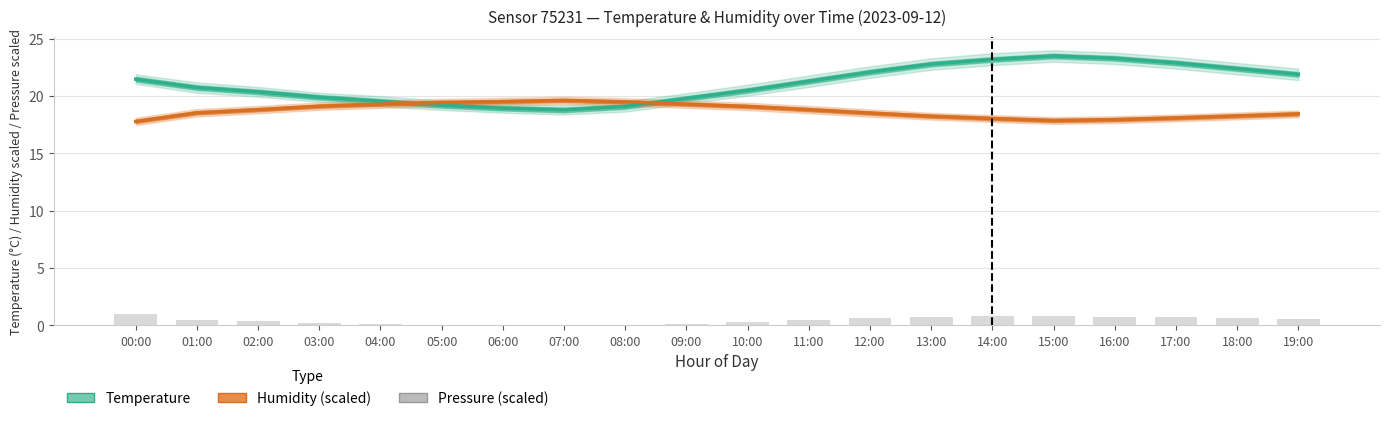

Rank the series by their maximum value, from lowest to highest.

Pressure (scaled), Humidity (%) ÷ 4, Temperature (°C)